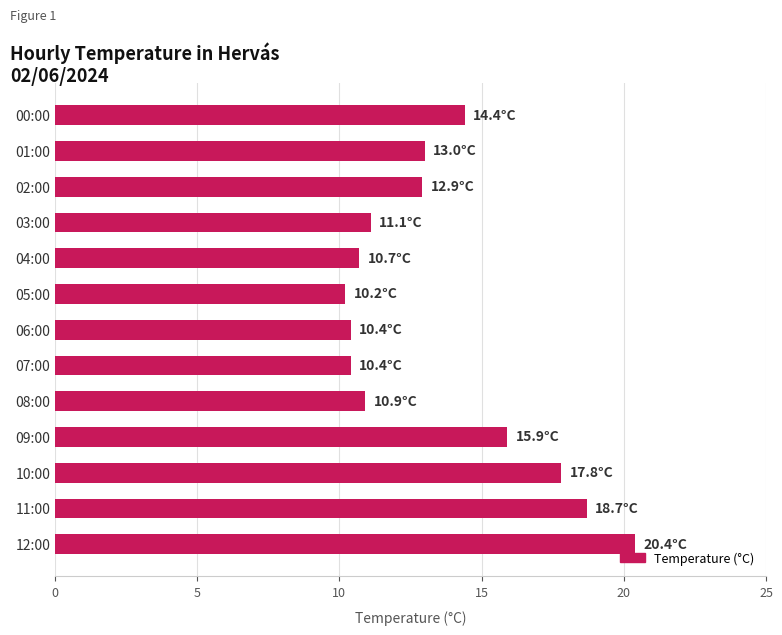

Count the number of values greater than 12.

7